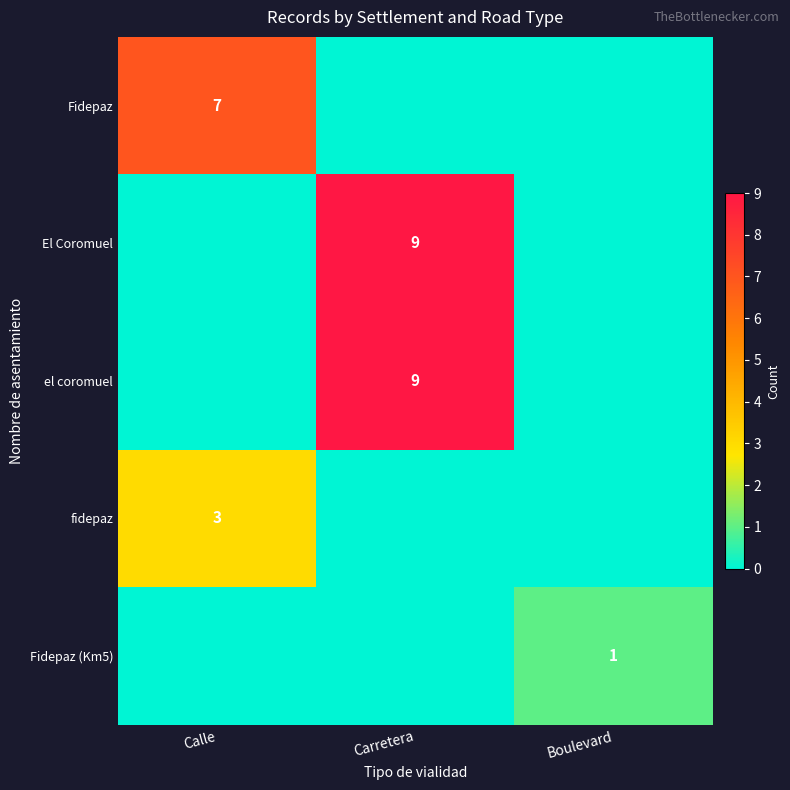

At which label is Fidepaz closest to 3?

Carretera